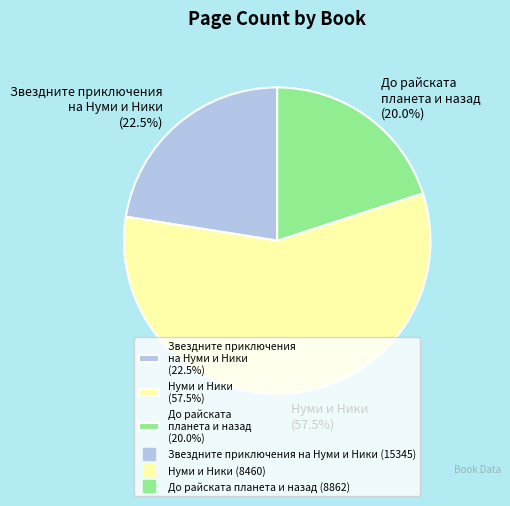

What is the total percentage of До райската планета и назад (20.0%) and Звездните приключения на Нуми и Ники (22.5%)?

42.5%